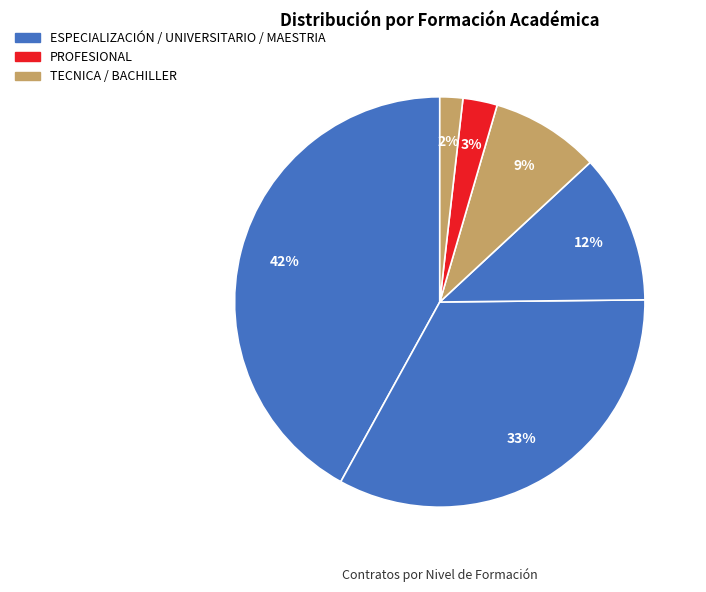

To the nearest percent, what is the difference between the largest and smallest slice percentages?

40%